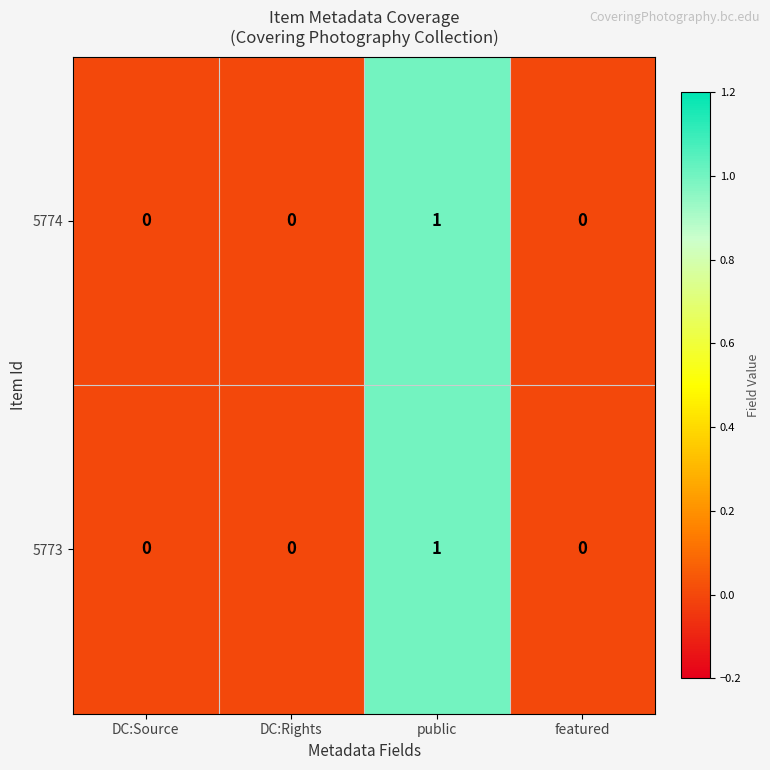

Reading left to right, extract all data points from this chart.

5774: 0	0	1	0
5773: 0	0	1	0